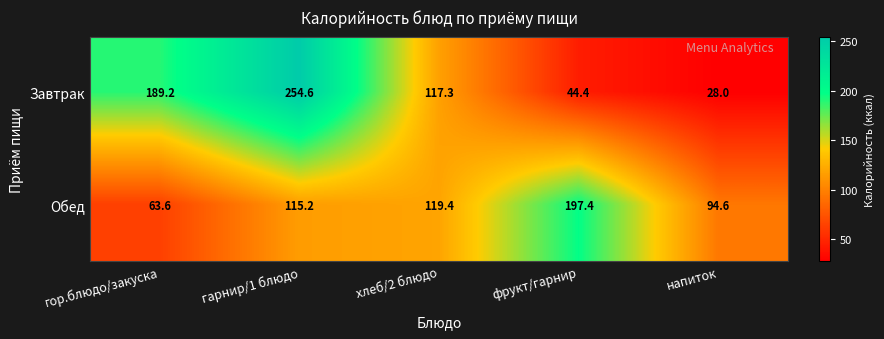

The Завтрак series shows 74.7 at хлеб/2 блюдо. True or false?

False